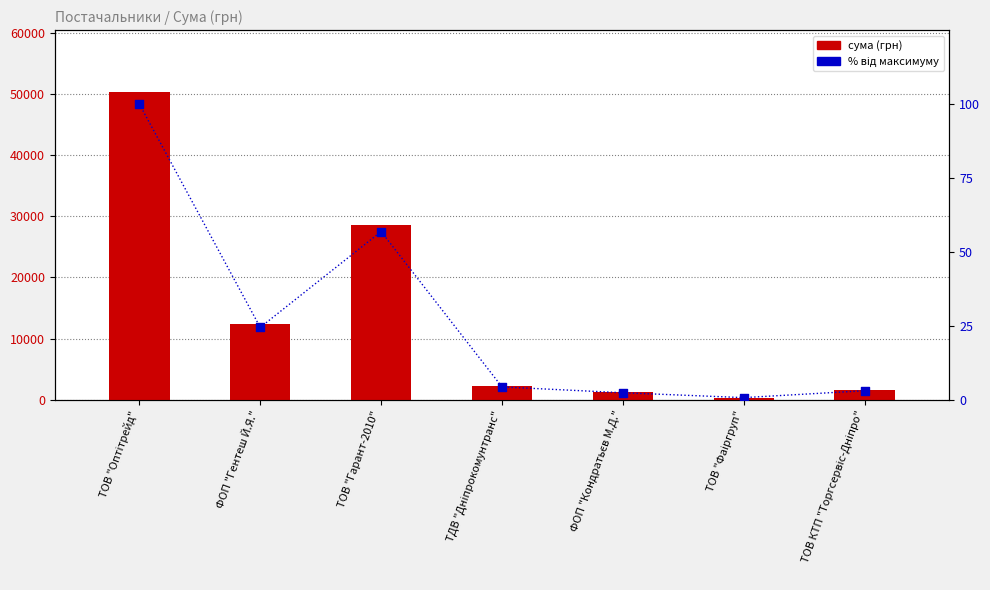

Which series reaches the maximum Y coordinate?

сума (грн)